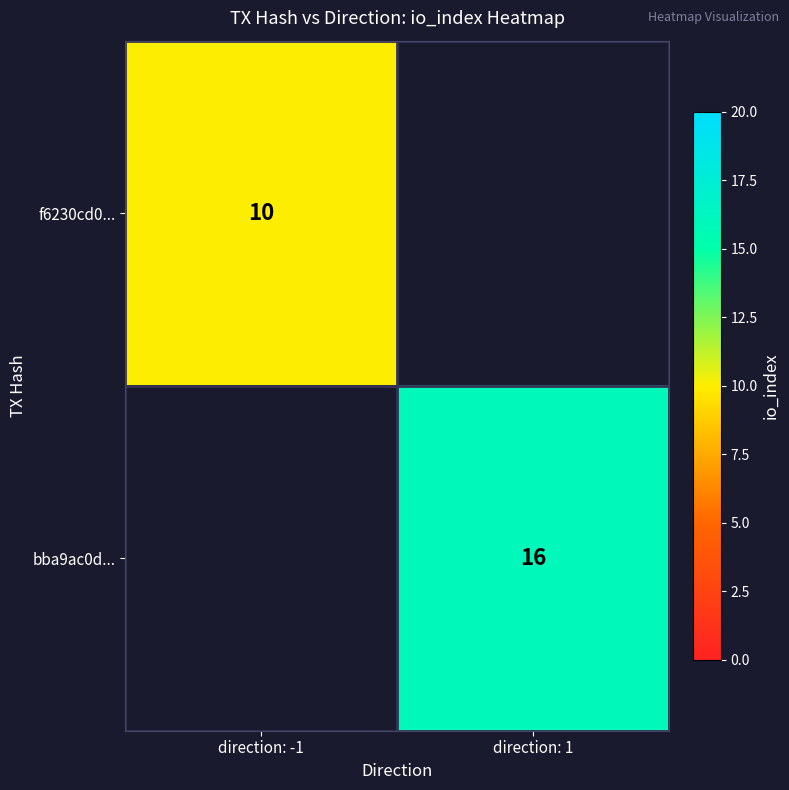

At how many categories does at least one series exceed 10?

1